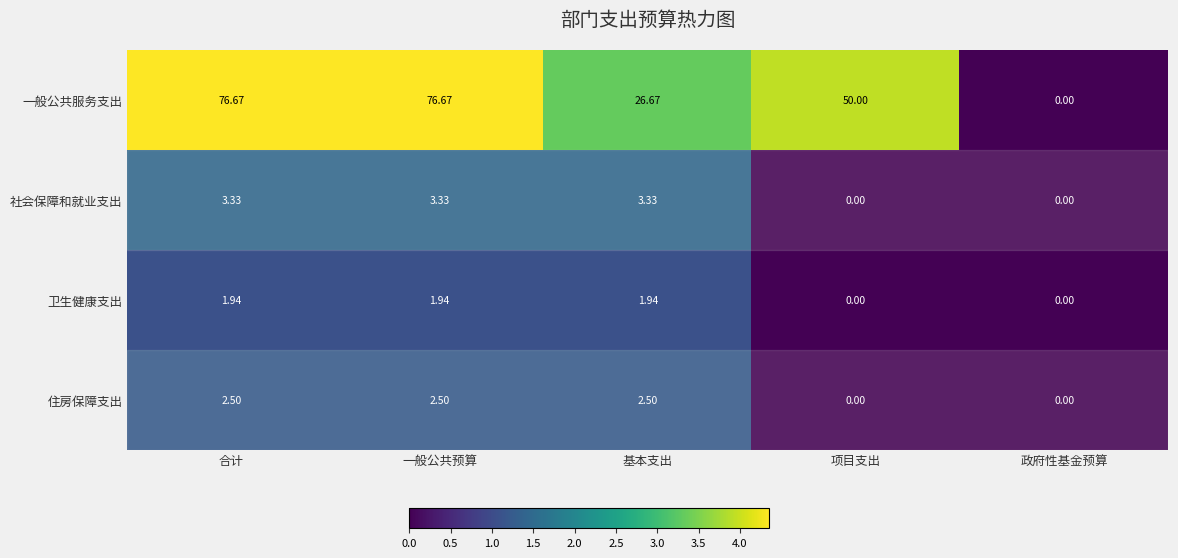

Which series has the largest range (max minus min)?

一般公共服务支出